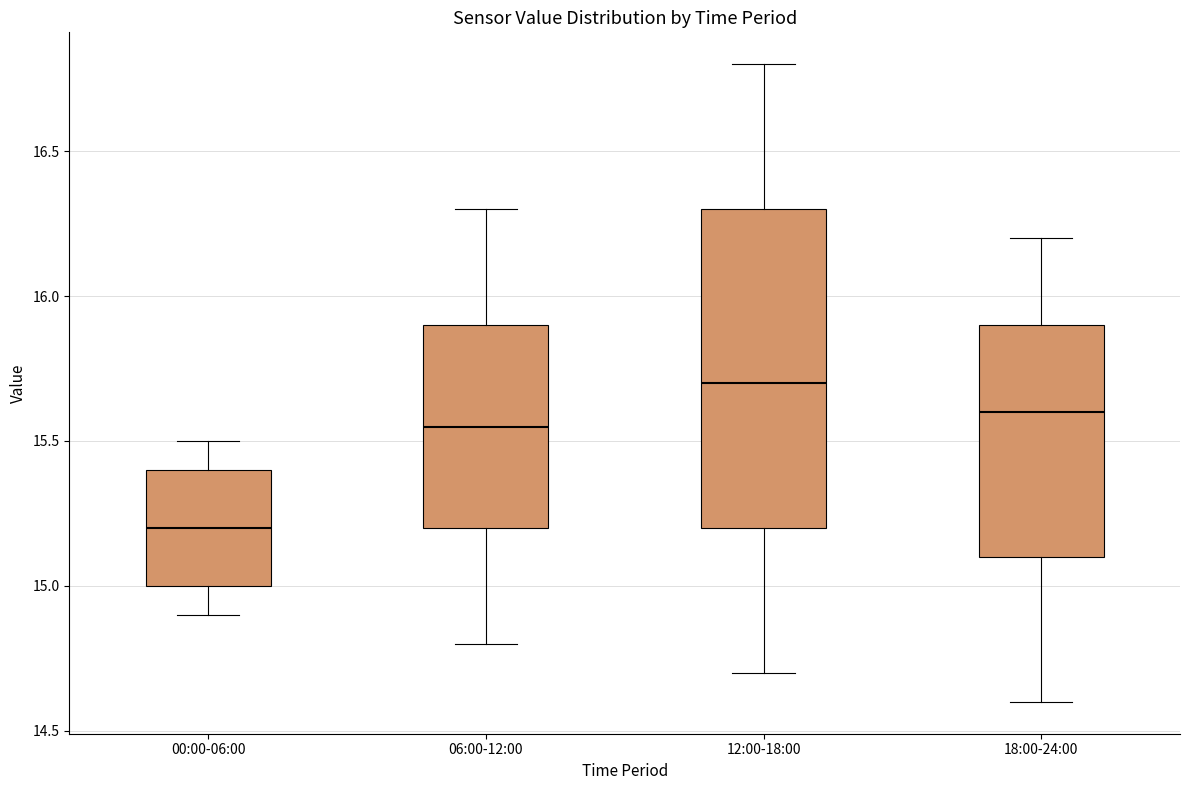

Where is the lower edge of the box for 06:00-12:00 on the y-axis? The values are not printed on the chart, so give them approximately, as read against the axis.

15.20